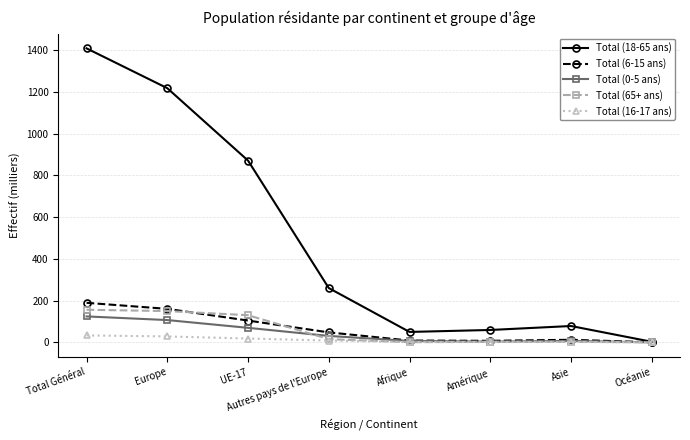

Which series has the largest total across all categories?

Total (18-65 ans)